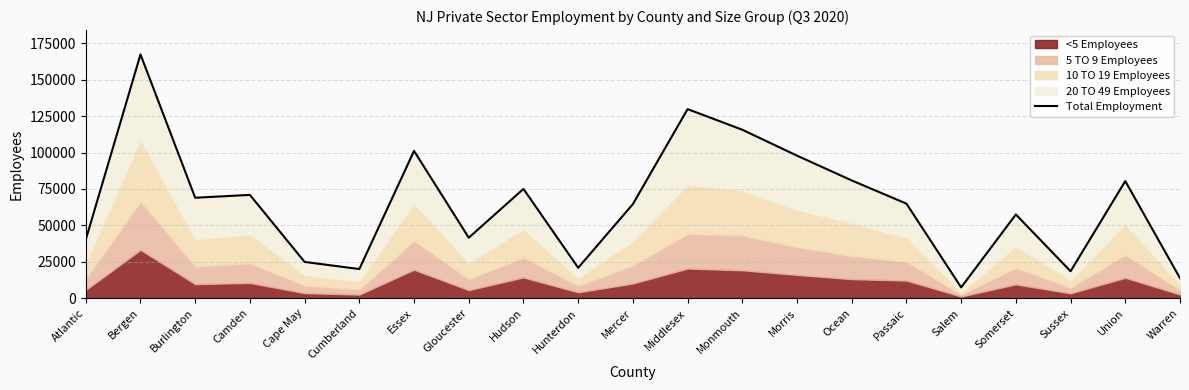

What is the average value?

64881